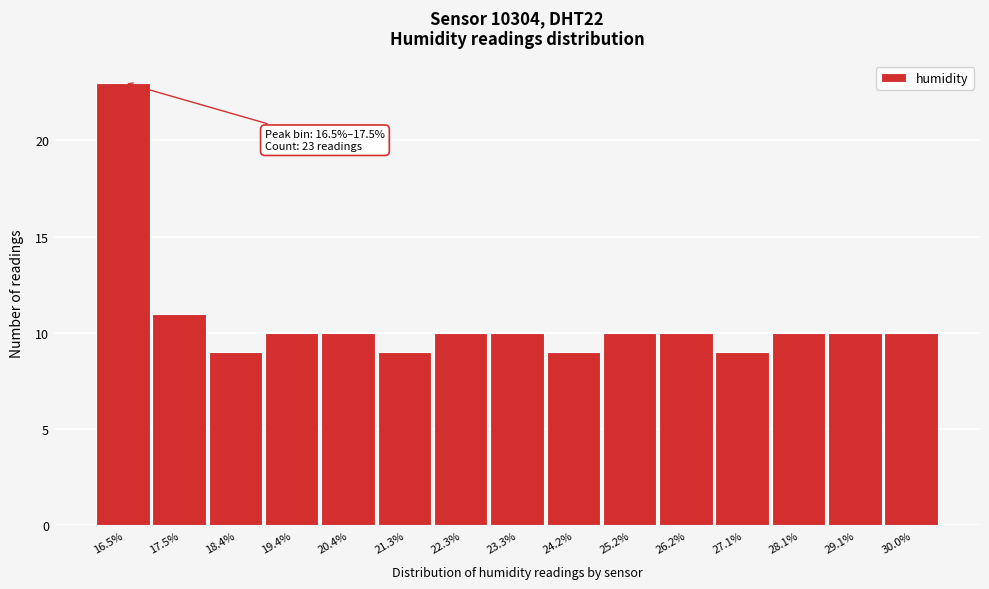

Reading left to right, what are all the values shown in this chart?

23	11	9	10	10	9	10	10	9	10	10	9	10	10	10